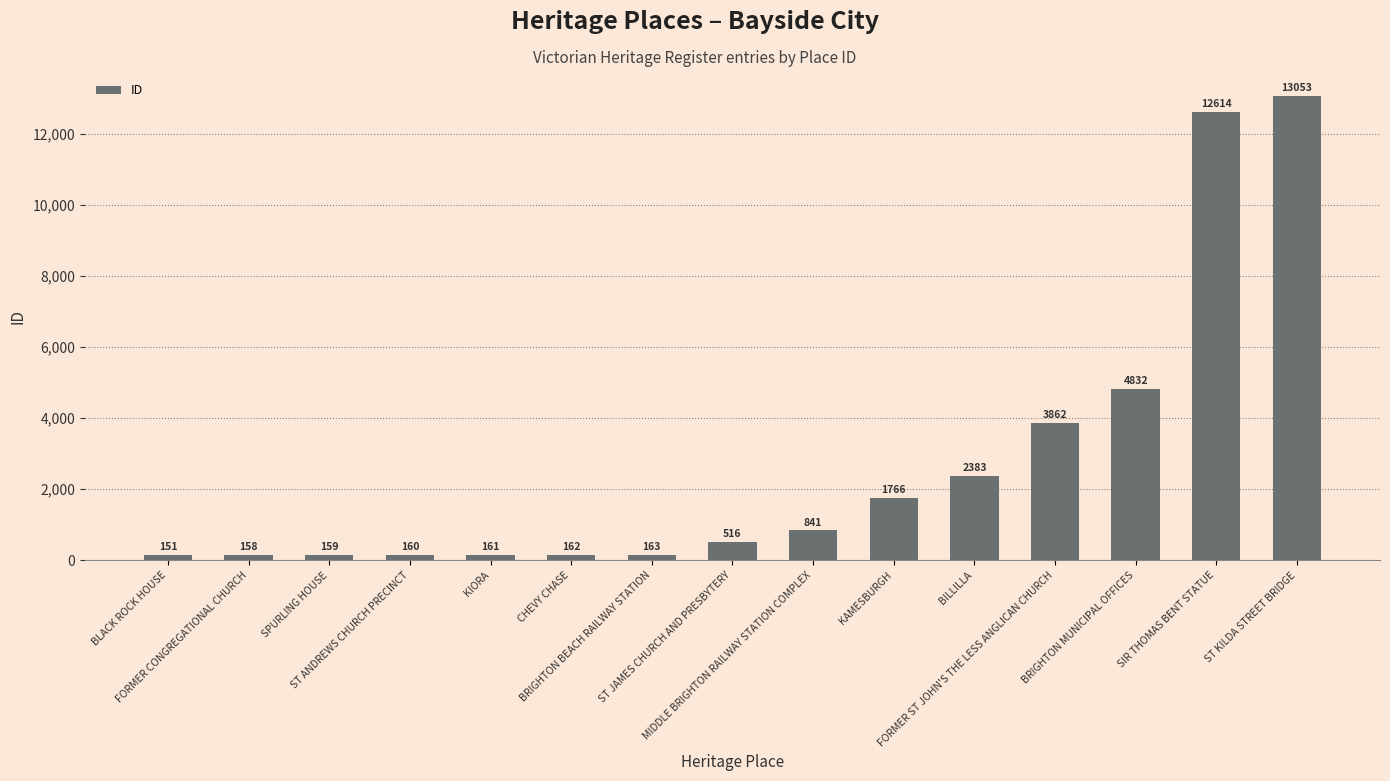

What is the value of the 7th bar from the left?

163